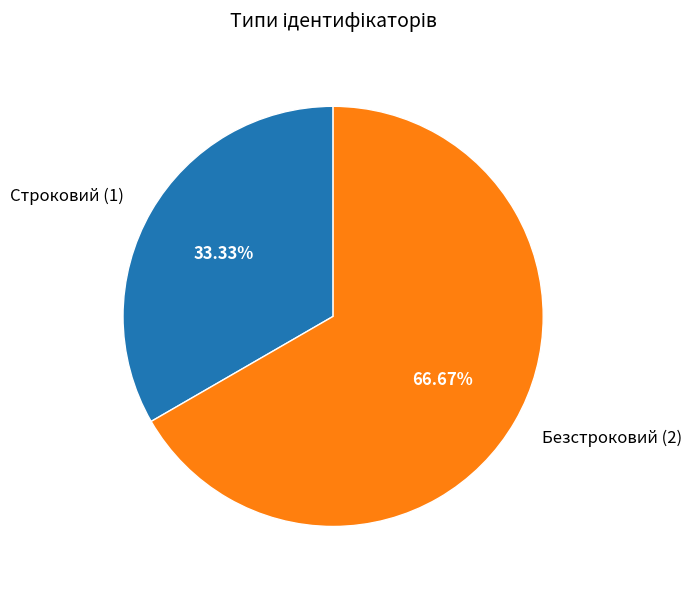

Is there any slice that represents more than half of the pie?

Yes